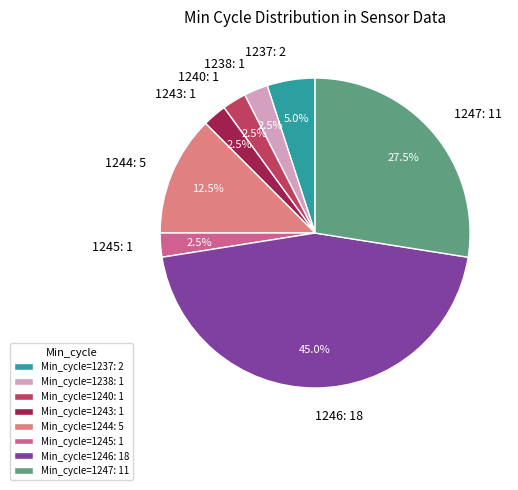

Approximately how many times larger is the value at 1246: 18 compared to 1240: 1?

18.0